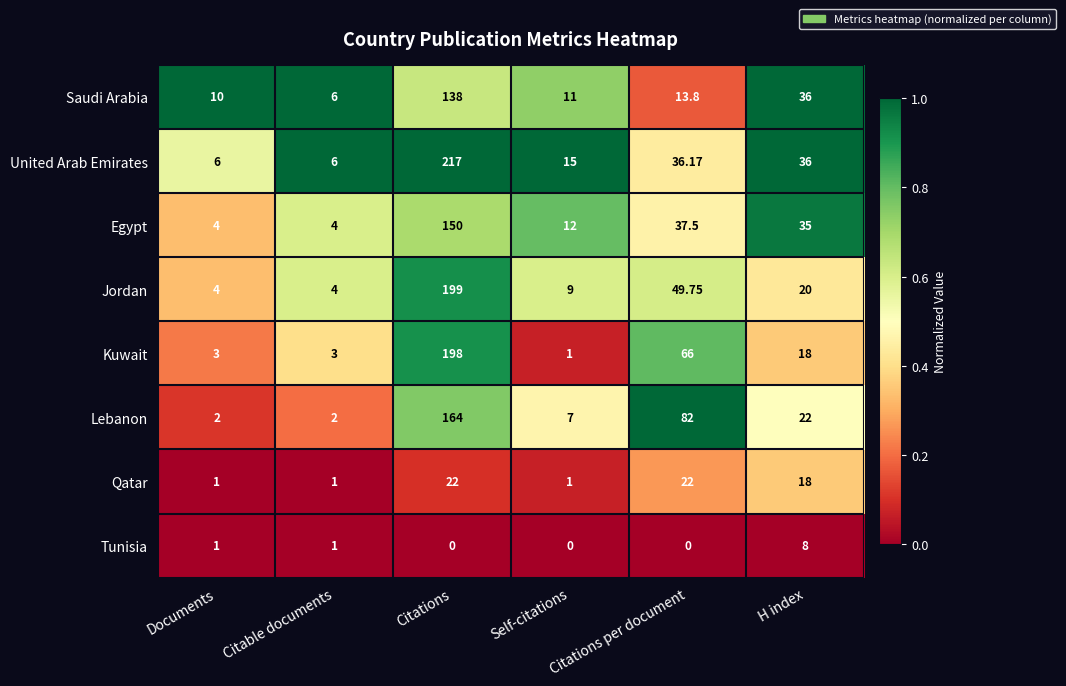

At which category is the sum across all series the highest?

Citations